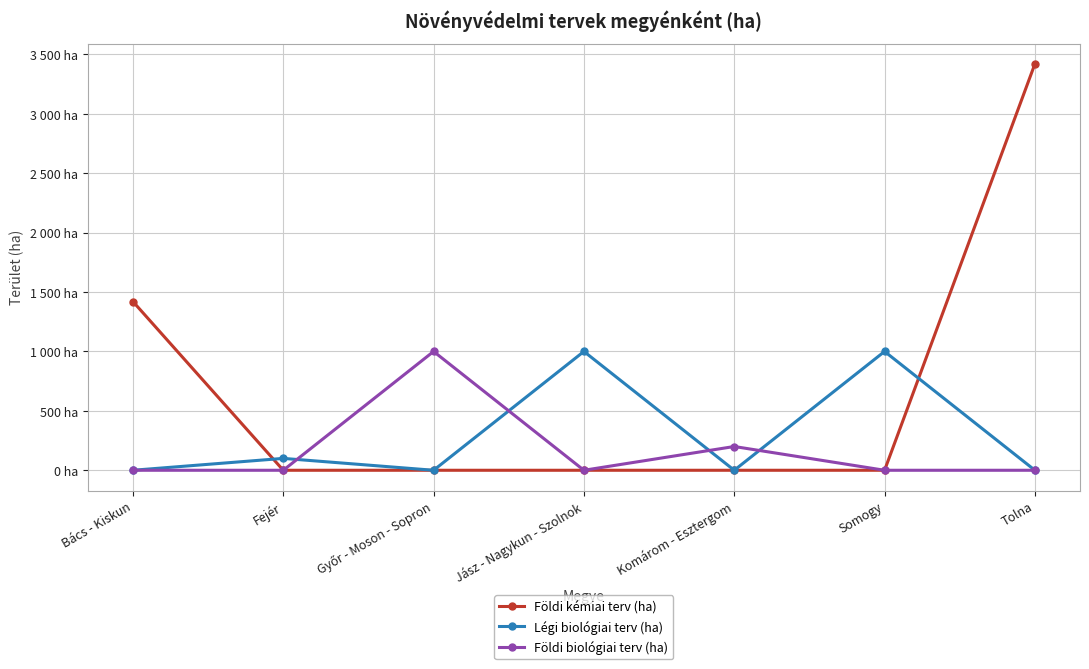

What is the label of the 4th point from the right?

Jász - Nagykun - Szolnok